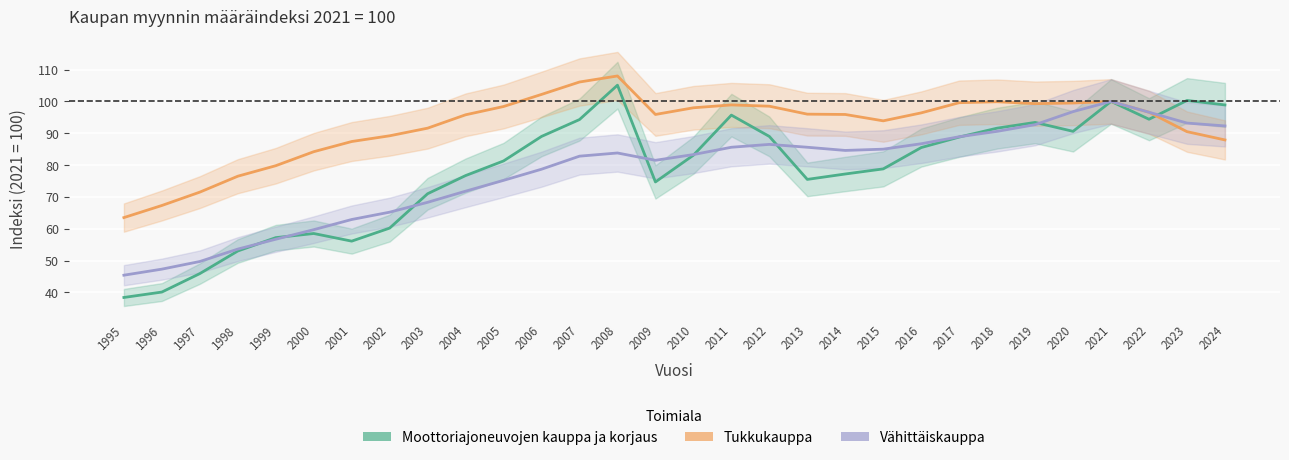

Which series changed the most between 2015 and 2022?

Moottoriajoneuvojen kauppa ja korjaus